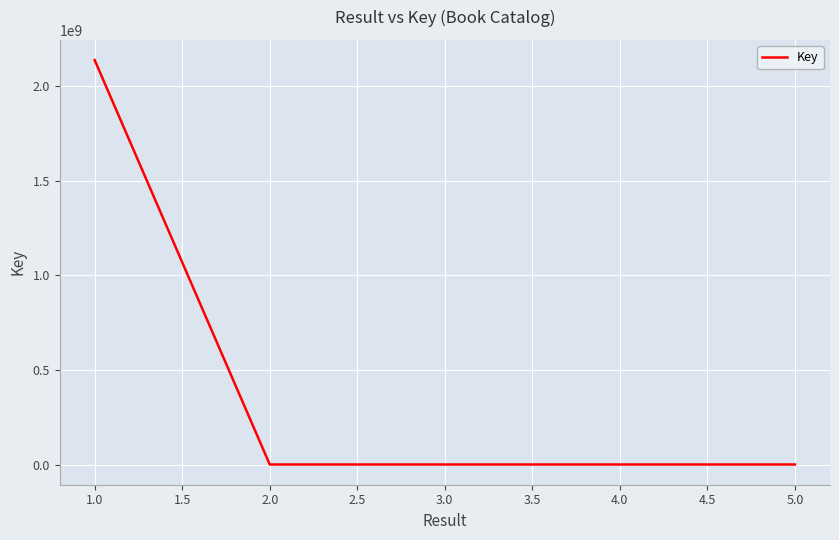

What is the sum of all values?

2139841925